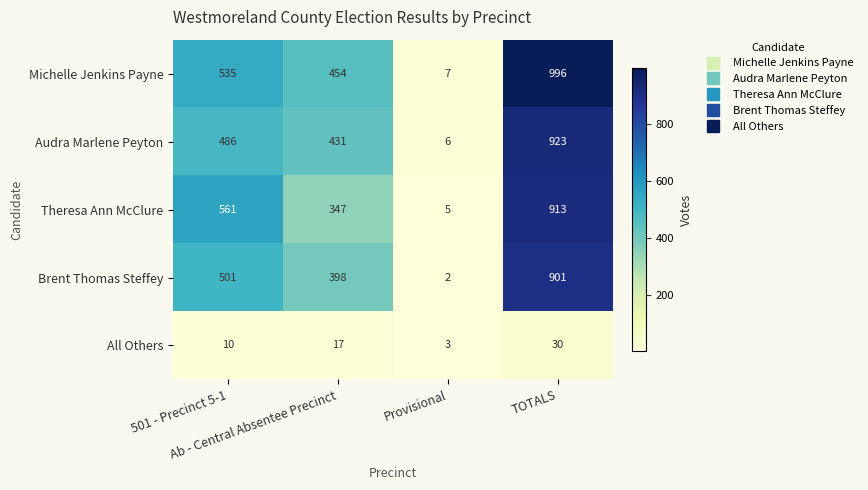

At how many categories does at least one series exceed 286?

3